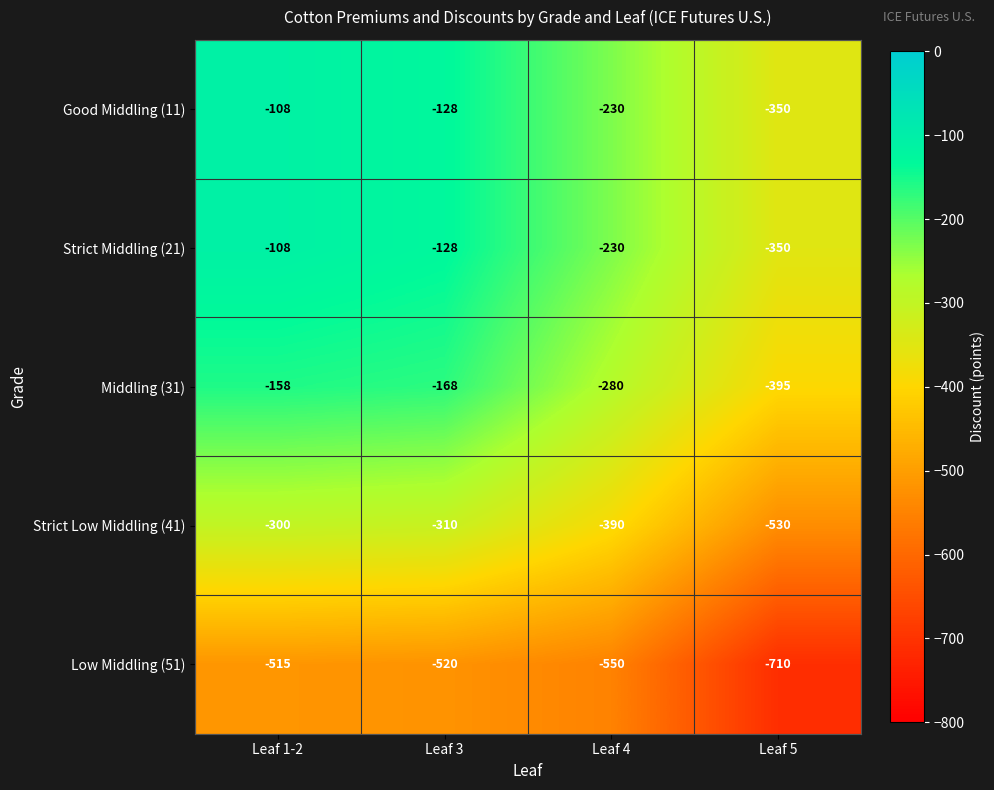

Which label corresponds to the largest value in the chart?

Leaf 1-2